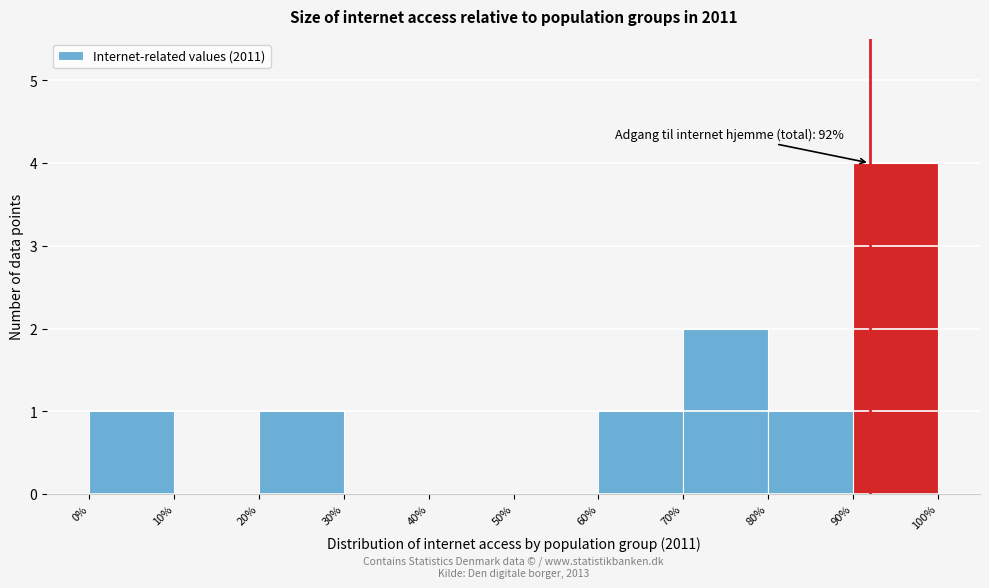

Which range on the x-axis has the tallest bar?

90% to 100%